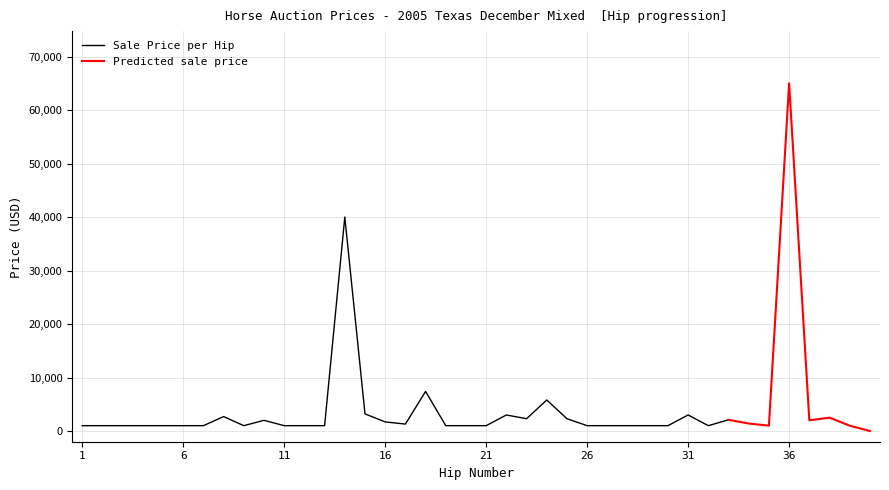

Reading left to right, extract all data points from this chart.

Price: 1000	1000	1000	1000	1000	1000	1000	2700	1000	2000	1000	1000	1000	40000	3200	1700	1300	7400	1000	1000	1000	3000	2300	5800	2300	1000	1000	1000	1000	1000	3000	1000	2100	1400	1000	65000	2000	2500	1000	0
Hip (x100): 100	200	300	400	500	600	700	800	900	1000	1100	1200	1300	1400	1500	1600	1700	1800	1900	2000	2100	2200	2300	2400	2500	2600	2700	2800	2900	3000	3100	3200	3300	3400	3500	3600	3700	3800	3900	4000